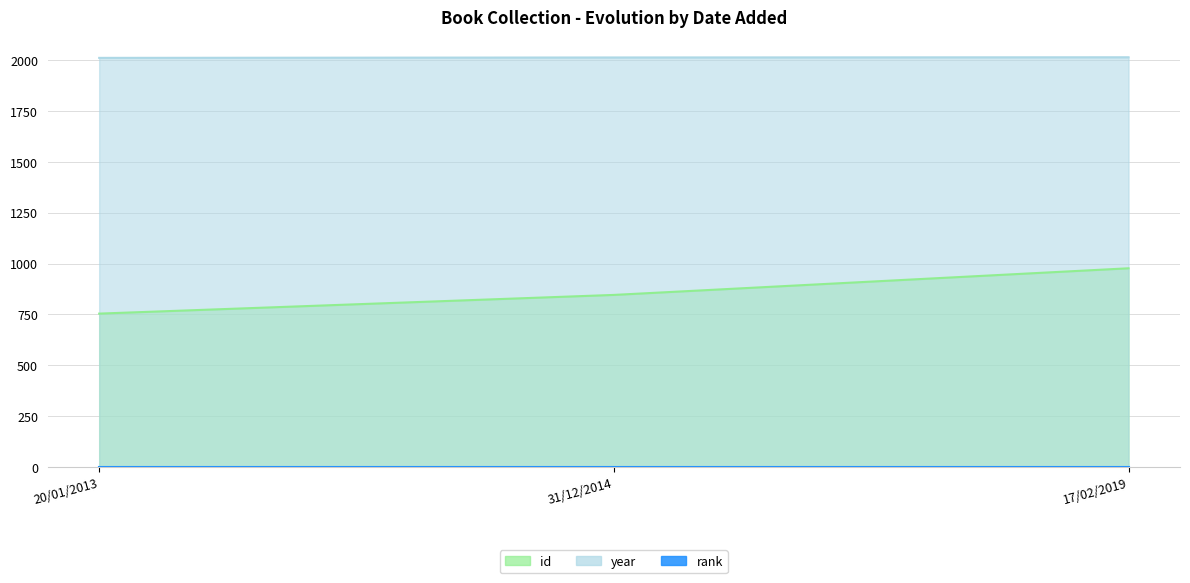

Where does the year series first go above 2014?

17/02/2019